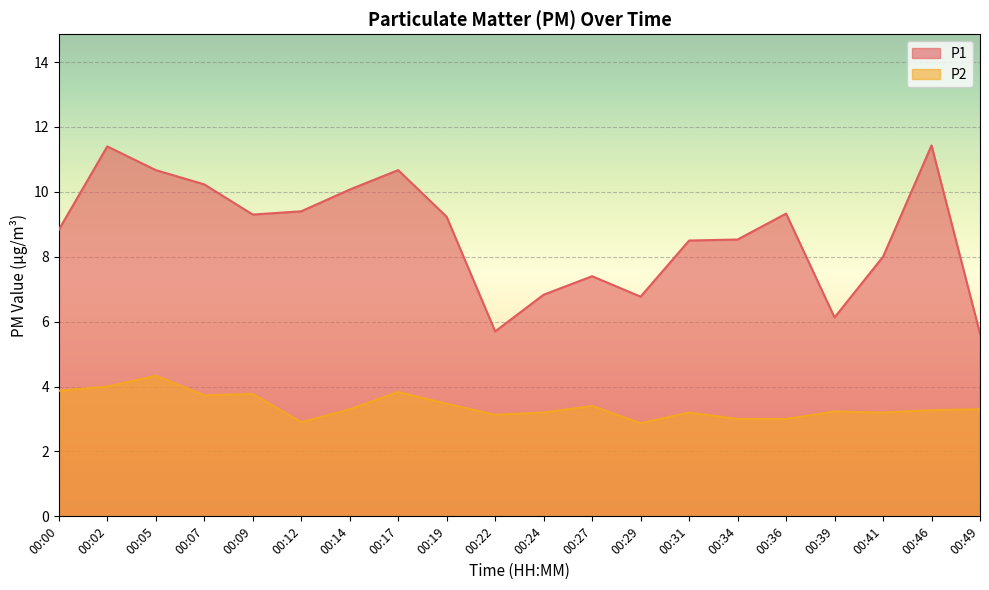

What is the difference between the P1 values at 00:22 and 00:07?

4.5